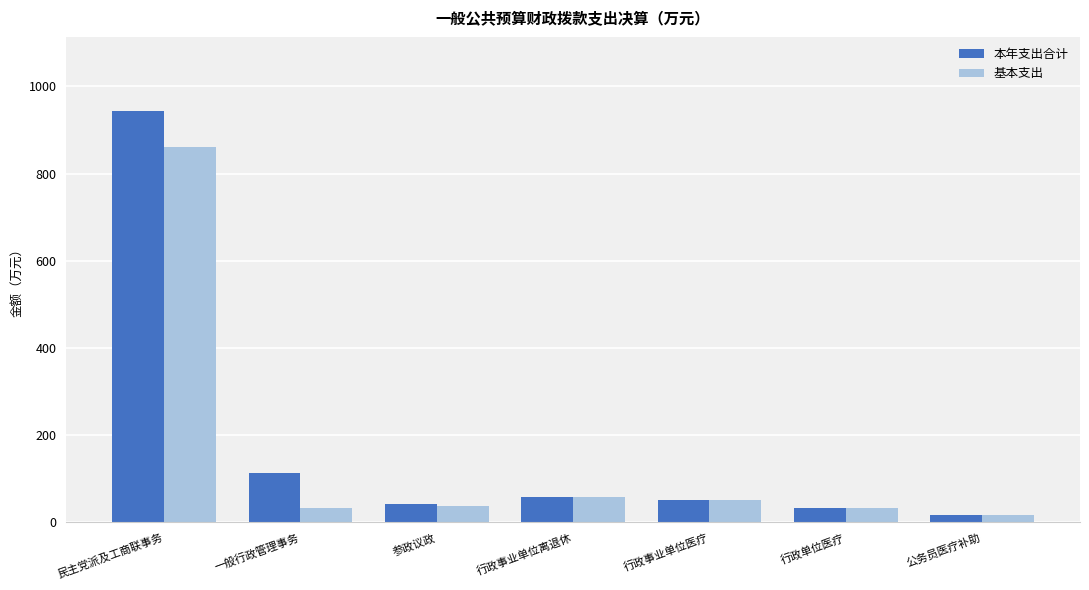

At how many categories does at least one series exceed 625?

1